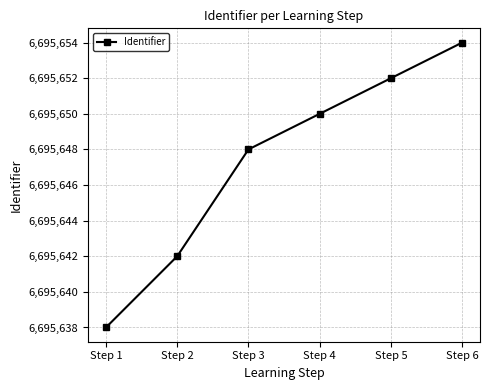

How many values are between 6695642 and 6695652?

4